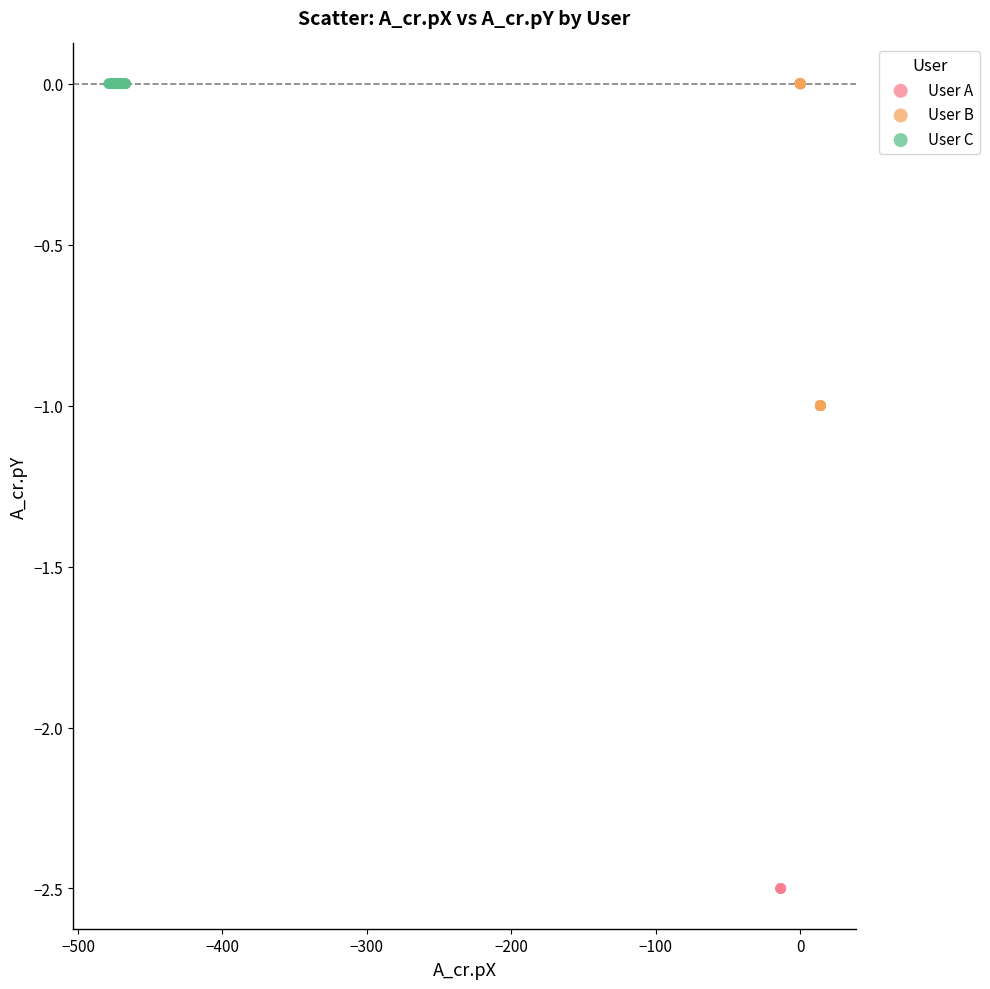

Which series contains the lowest Y value?

User A